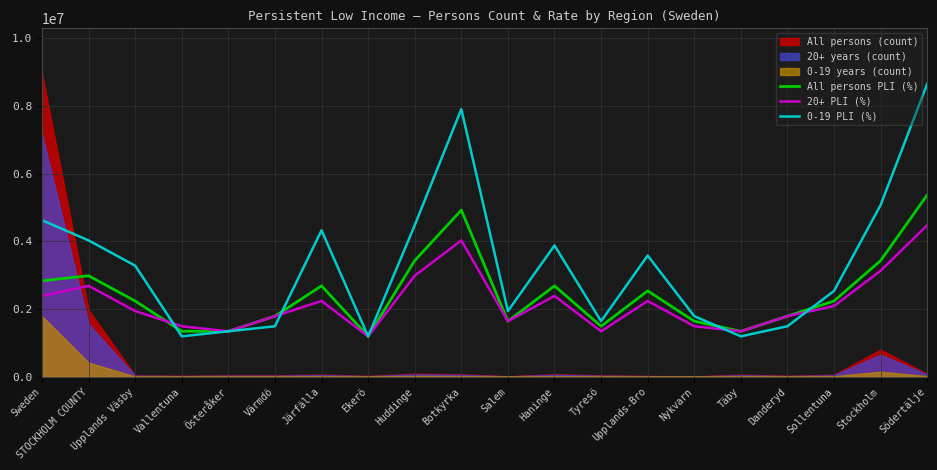

True or false: All persons PLI (%) and 0-19 PLI (%) intersect in this chart.

True